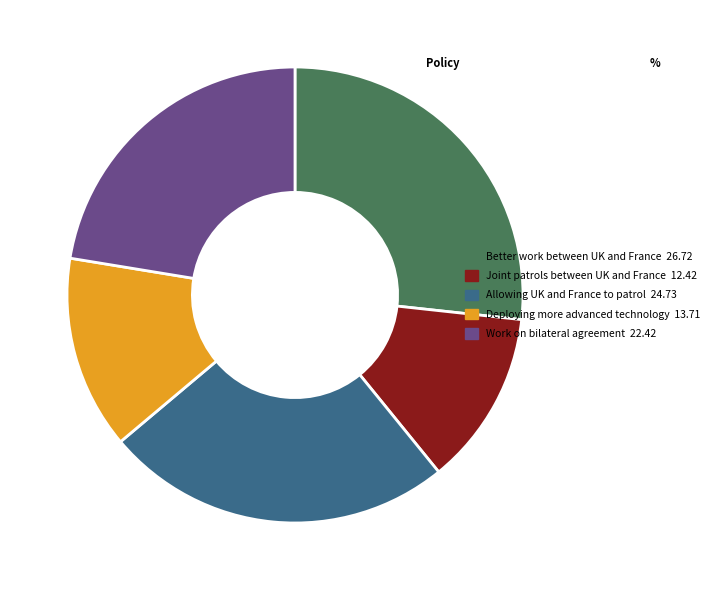

Is Work on bilateral agreement the majority of the pie?

No